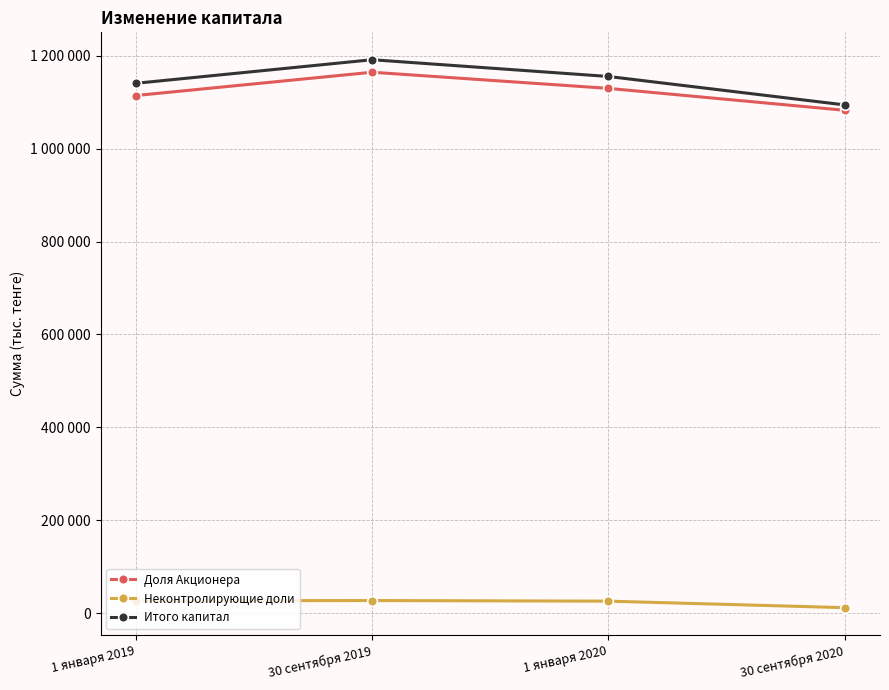

Reading right to left, what are all the values shown in this chart?

Доля Акционера: 30 сентября 2020=1082664	1 января 2020=1129857	30 сентября 2019=1164609	1 января 2019=1114481
Неконтролирующие доли: 30 сентября 2020=11615	1 января 2020=25647	30 сентября 2019=26933	1 января 2019=26354
Итого капитал: 30 сентября 2020=1094279	1 января 2020=1155504	30 сентября 2019=1191542	1 января 2019=1140835